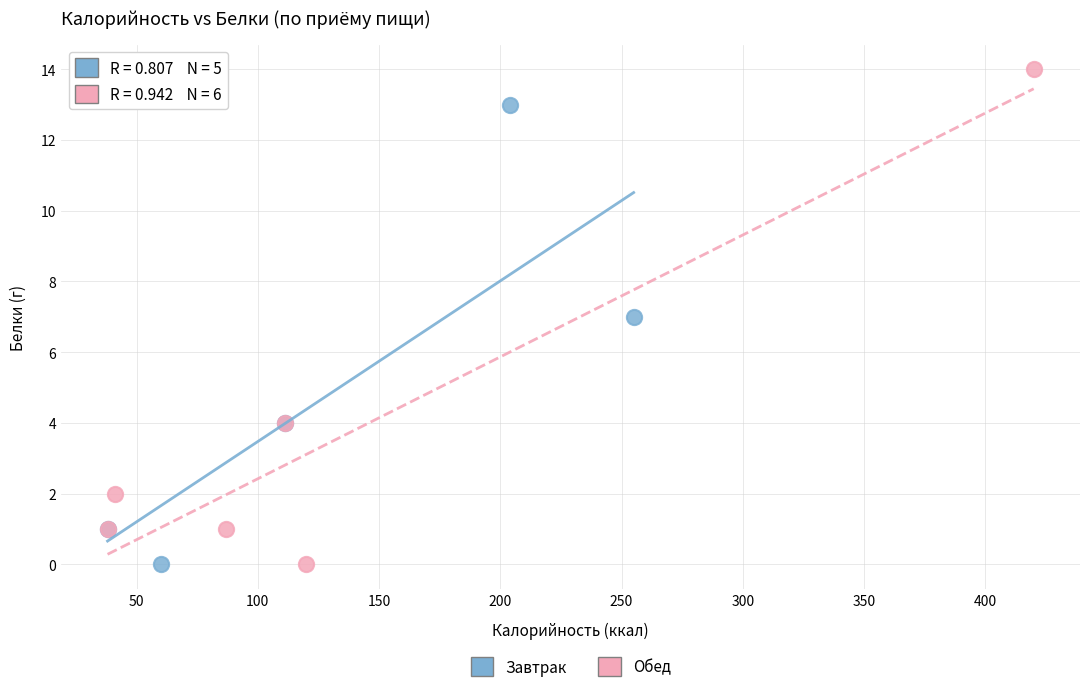

Which series has the widest spread of Y values?

Обед